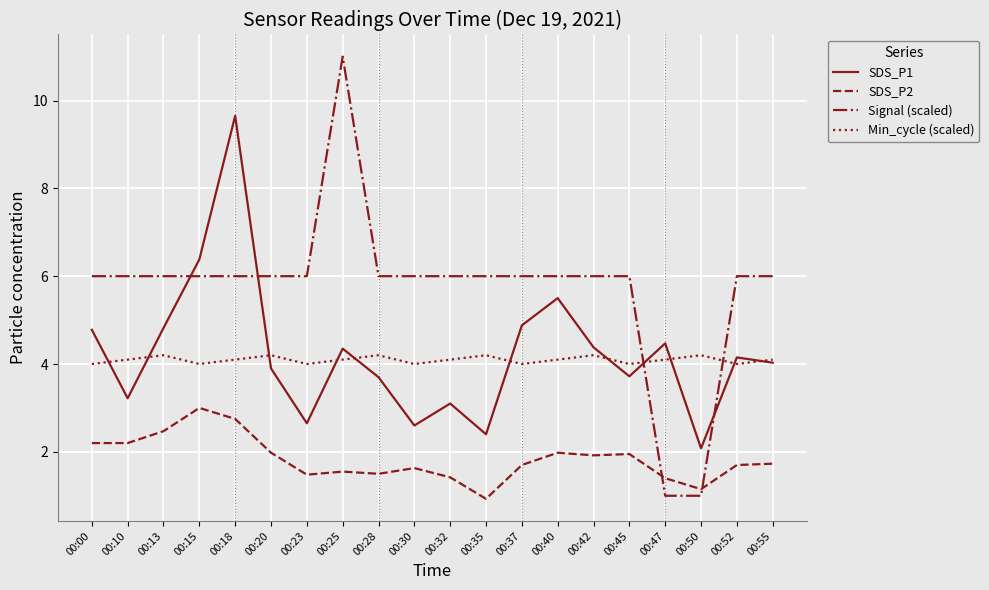

What is the difference between the highest and lowest values at 00:15?

3.4